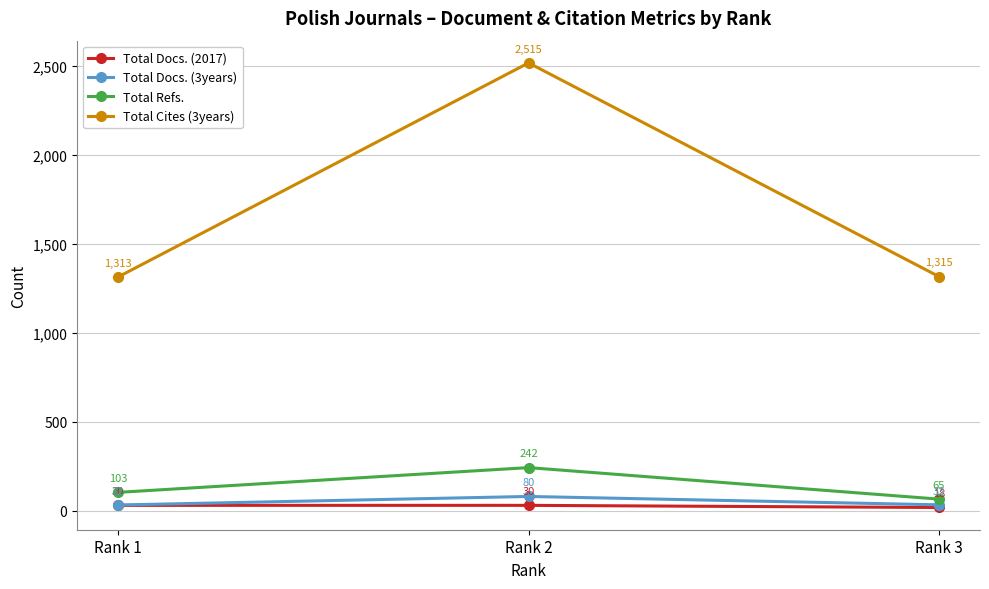

What is the approximate value of Total Refs. at Rank 2?

242